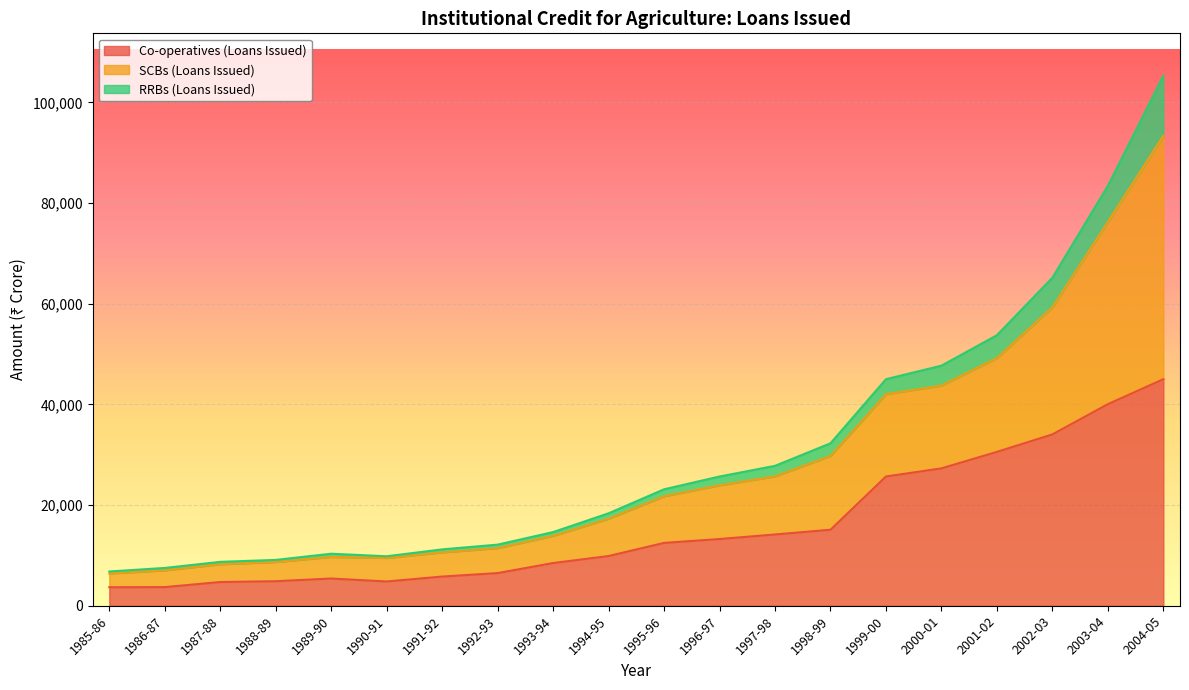

True or false: Co-operatives (Loans Issued) and SCBs (Loans Issued) intersect in this chart.

False